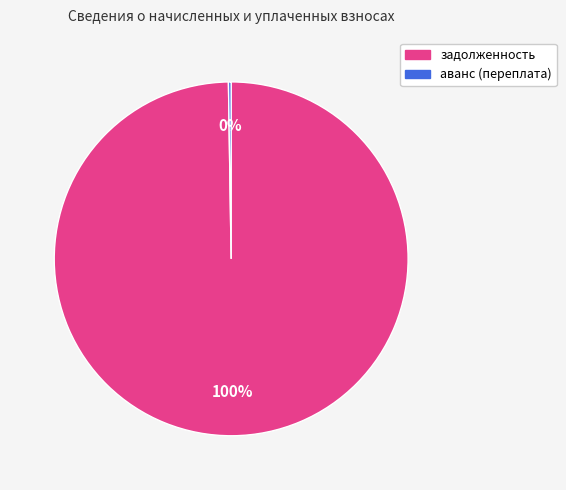

To the nearest percent, what is the difference between the largest and smallest slice percentages?

100%